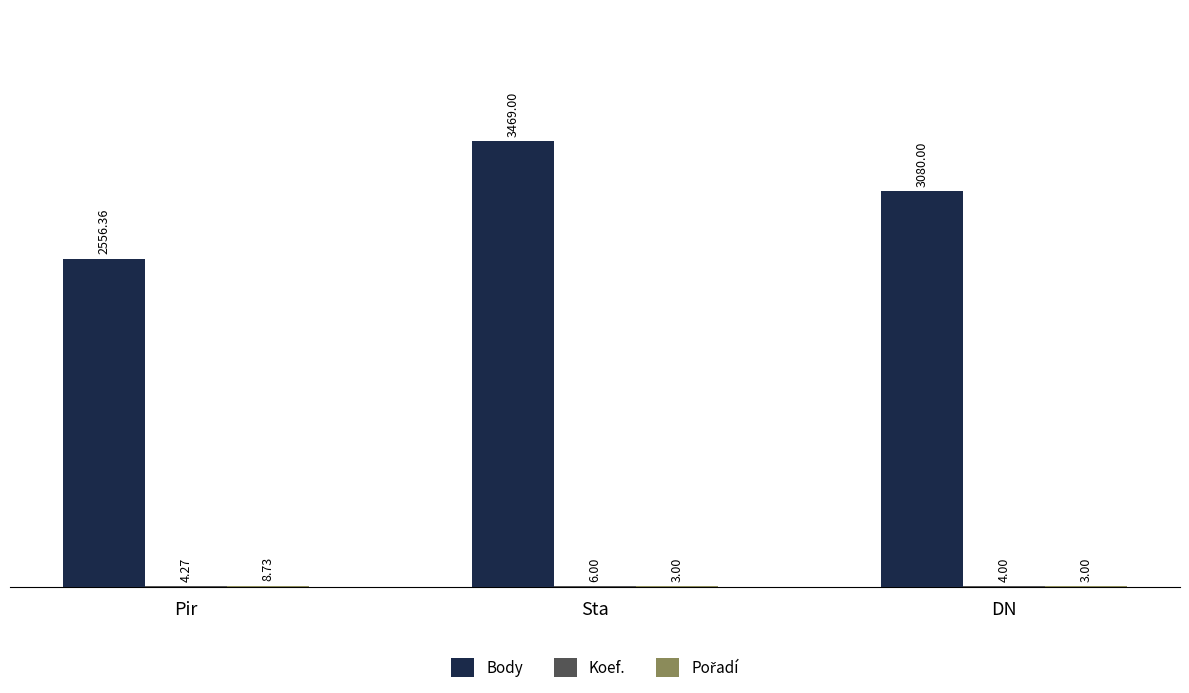

Which series changed the most between Pir and DN?

Body